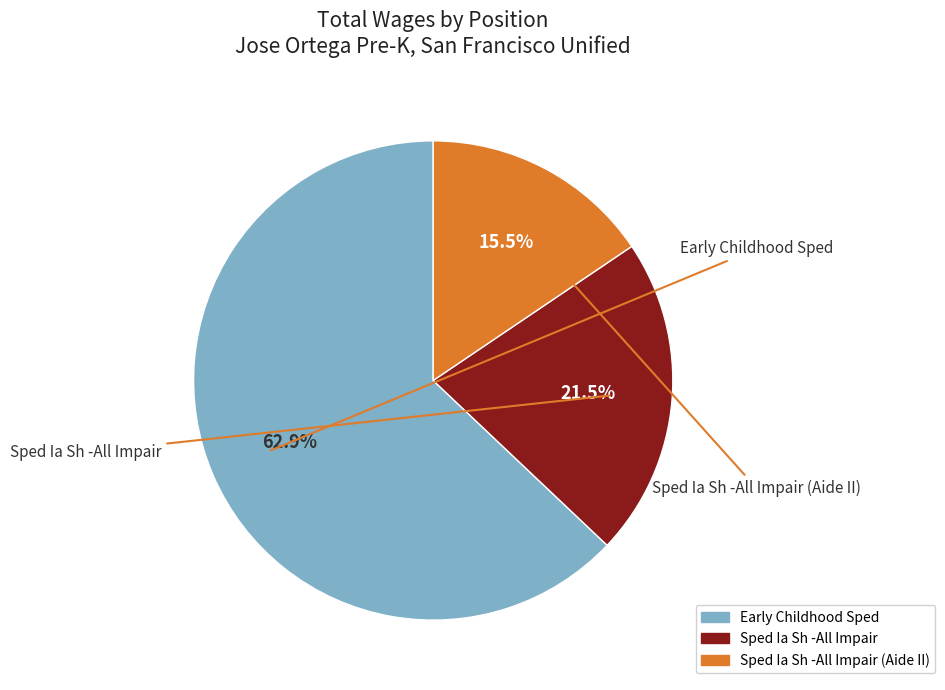

To the nearest percent, what is the combined percentage of Sped Ia Sh -All Impair (Aide II) and Early Childhood Sped?

78%